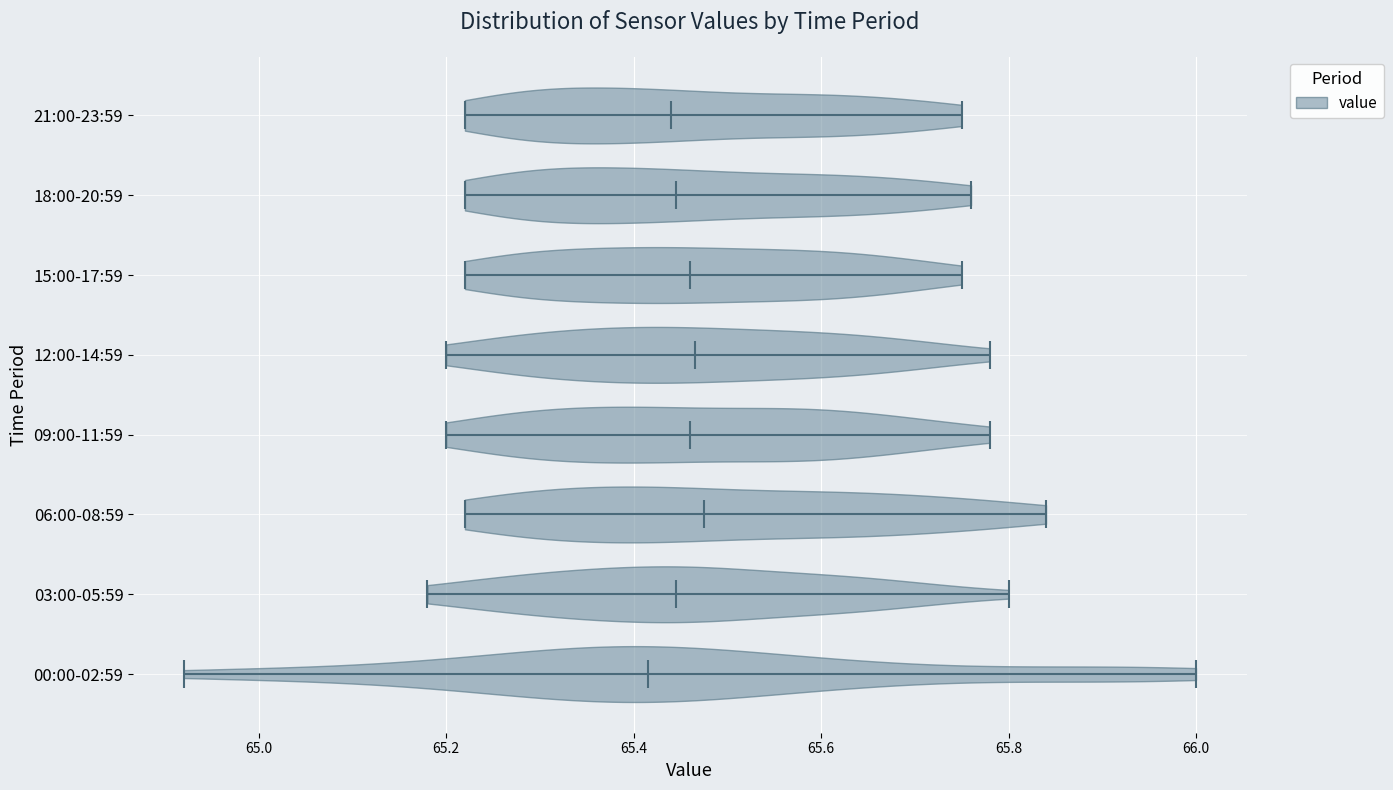

Reading bottom to top, read every violin against the x-axis: where its median line is, and the lowest and highest points it reaches. The values are not printed on the chart, so give them approximately, as read against the axis.

00:00-02:59: median line 65.42, lowest point 64.92, highest point 66.00
03:00-05:59: median line 65.44, lowest point 65.18, highest point 65.80
06:00-08:59: median line 65.48, lowest point 65.22, highest point 65.84
09:00-11:59: median line 65.46, lowest point 65.20, highest point 65.78
12:00-14:59: median line 65.46, lowest point 65.20, highest point 65.78
15:00-17:59: median line 65.46, lowest point 65.22, highest point 65.76
18:00-20:59: median line 65.44, lowest point 65.22, highest point 65.76
21:00-23:59: median line 65.44, lowest point 65.22, highest point 65.76